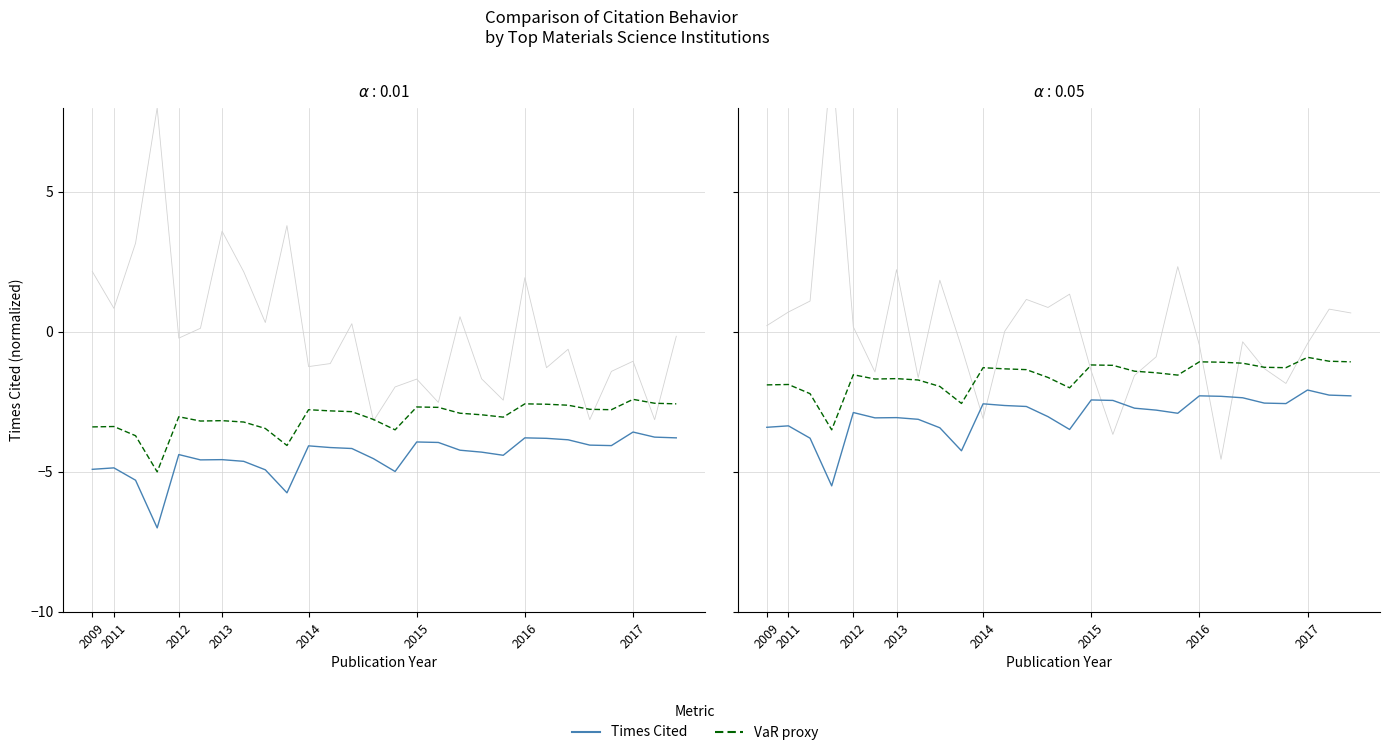

What is the difference between the highest and lowest values at 16?

2.5